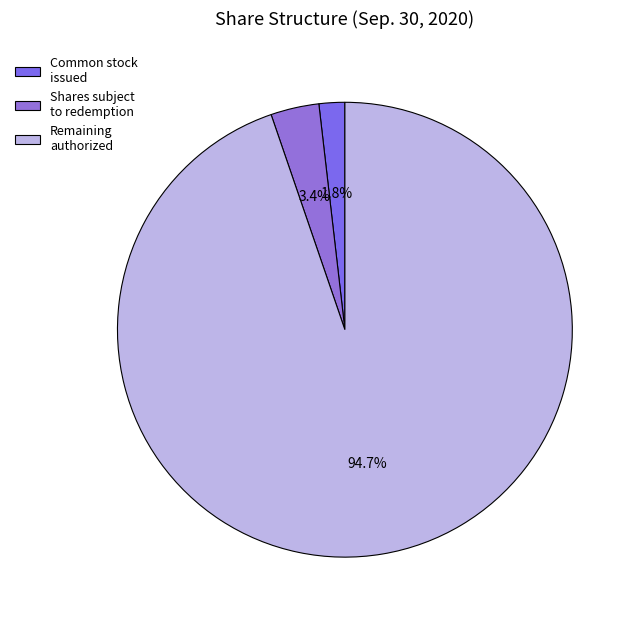

Count the number of slices in the pie.

3